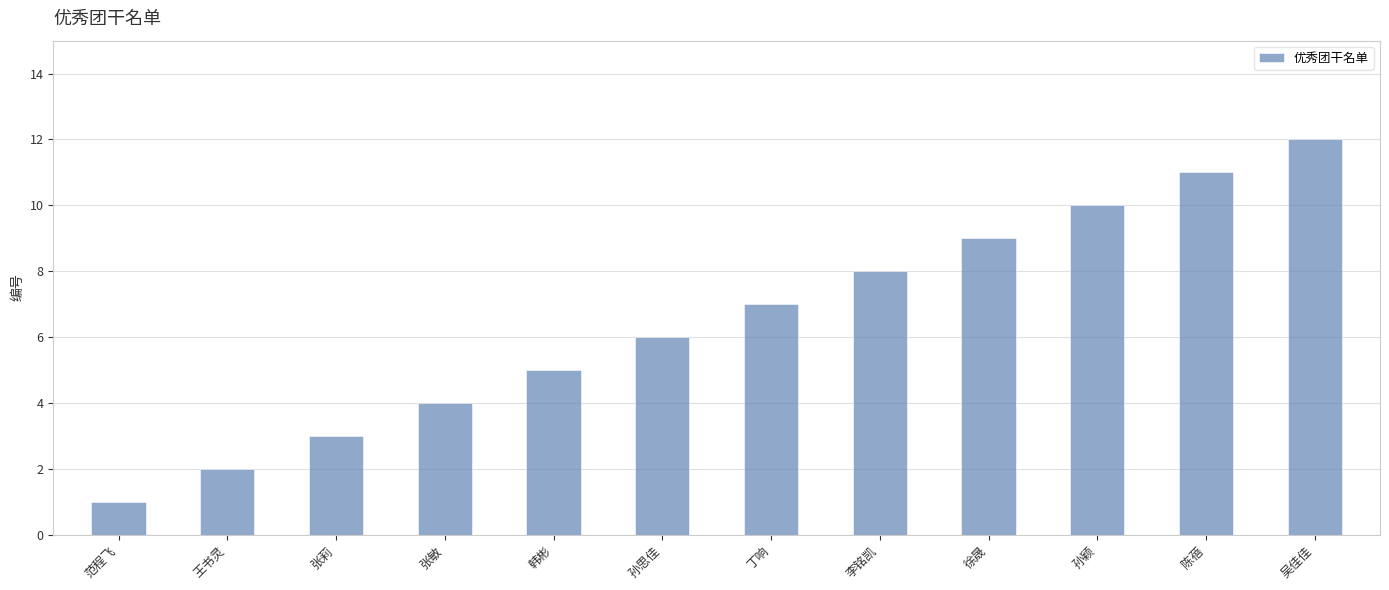

What is the difference between the second highest and second lowest values?

9